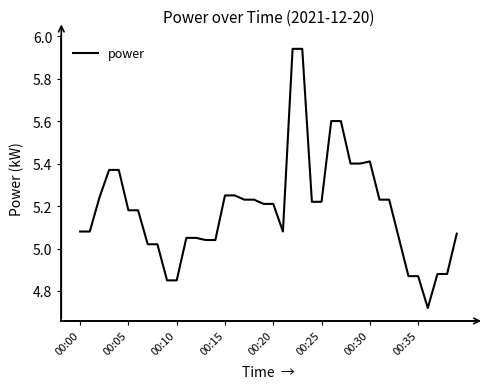

What is the difference between the maximum and minimum values?

1.2